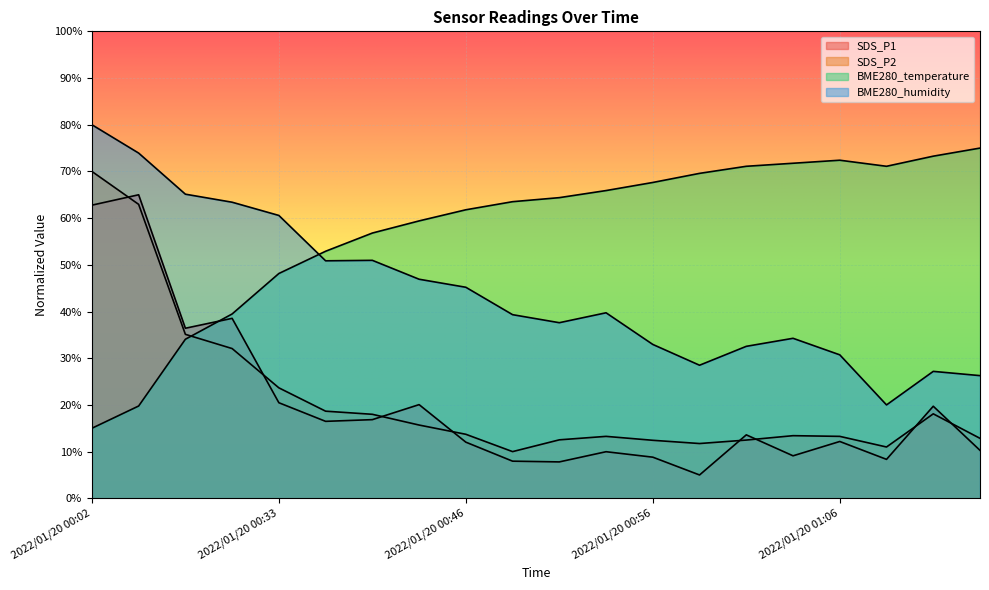

What are all the series names shown in the legend?

SDS_P1, SDS_P2, BME280_temperature, BME280_humidity